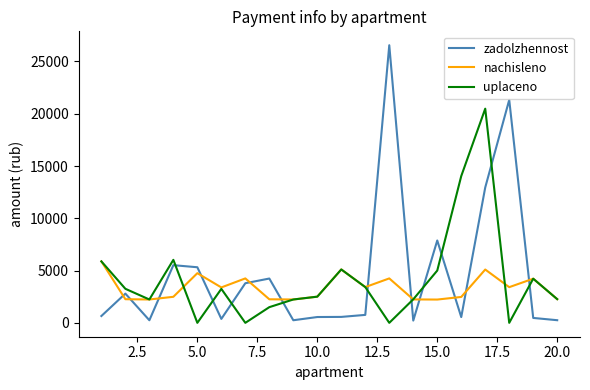

What is the maximum value for zadolzhennost?

26551.7